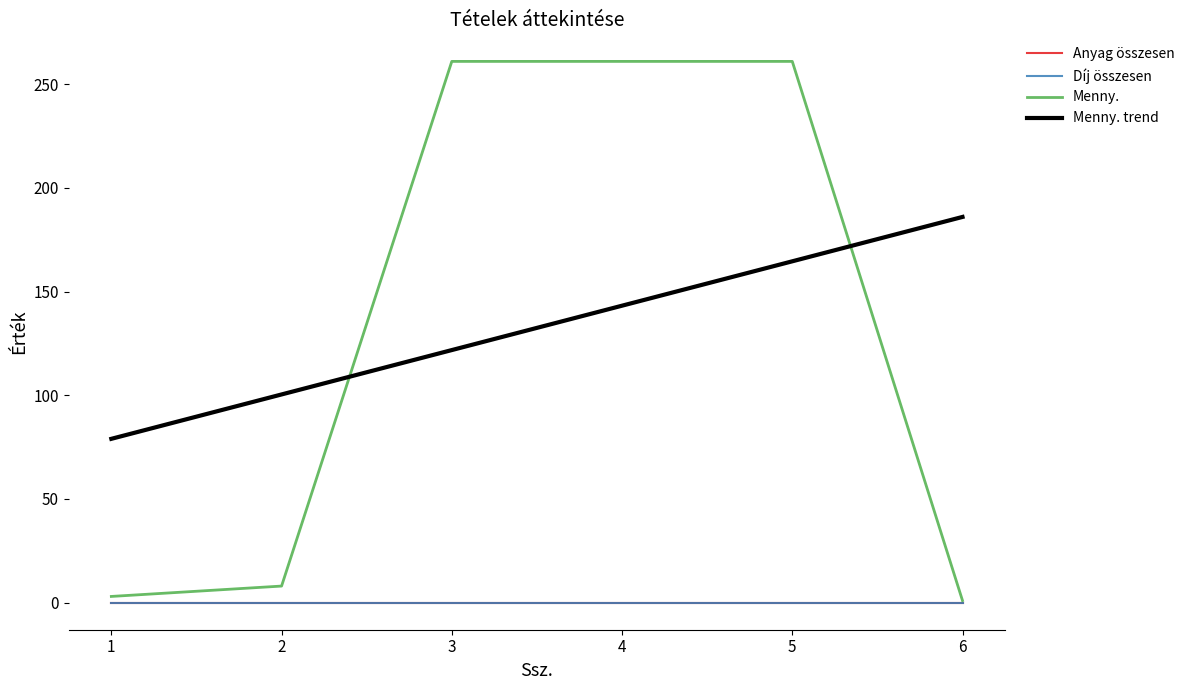

Reading left to right, what are all the values shown in this chart?

Anyag összesen: 1=0	2=0	3=0	4=0	5=0	6=0
Díj összesen: 1=0	2=0	3=0	4=0	5=0	6=0
Menny.: 1=3	2=8	3=261	4=261	5=261	6=1